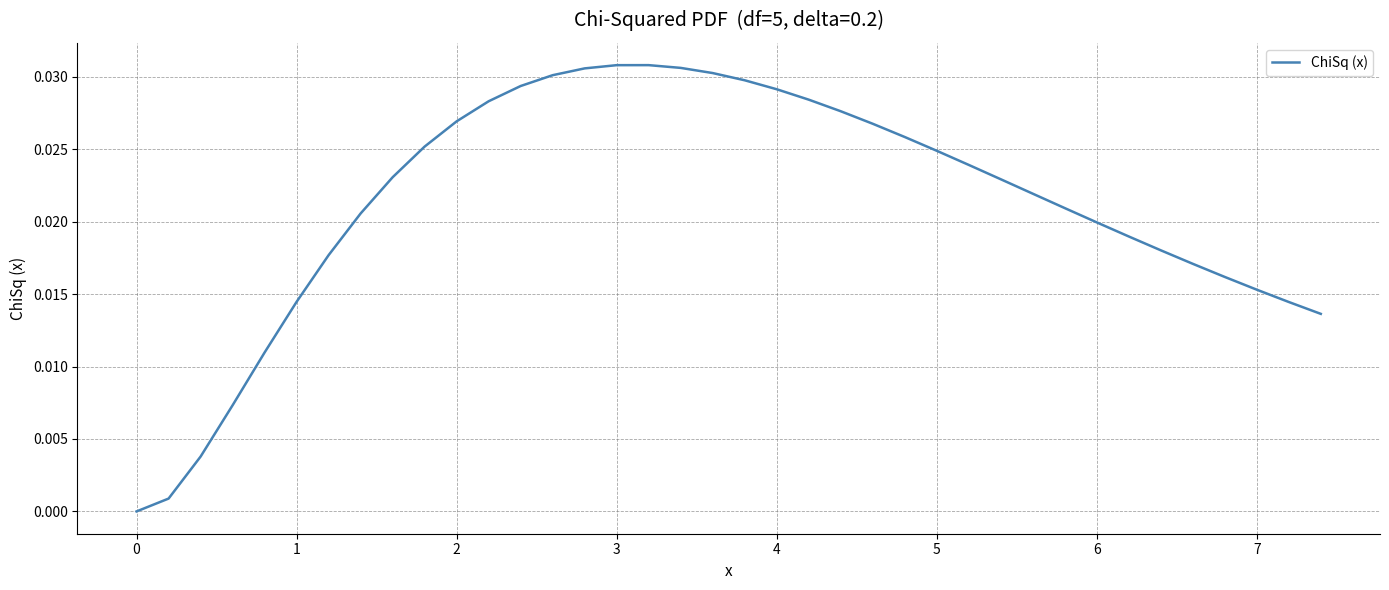

The value at 0 is 0.0. True or false?

True